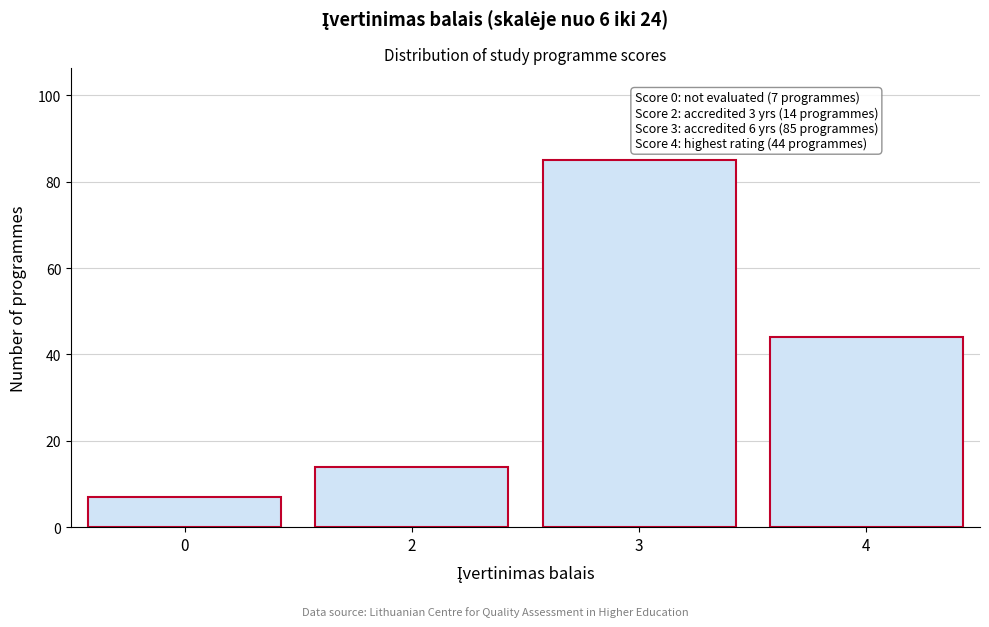

Reading right to left, transcribe all the data shown in this chart.

44	85	14	7